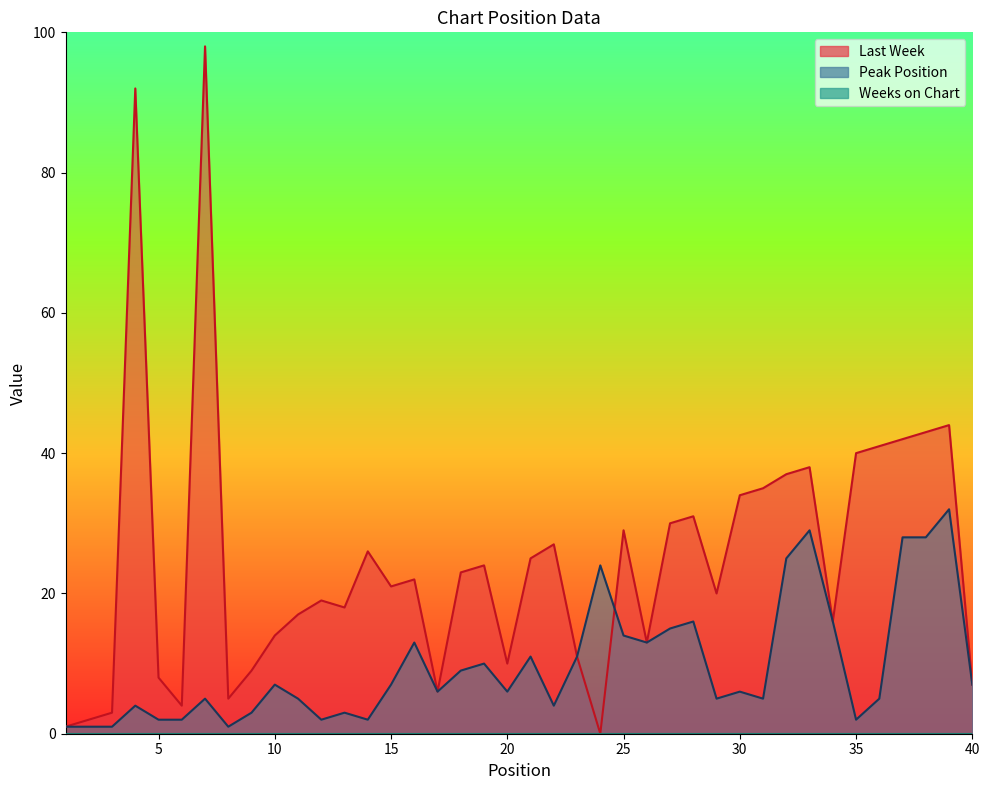

What is the total value across all series at 33?

67